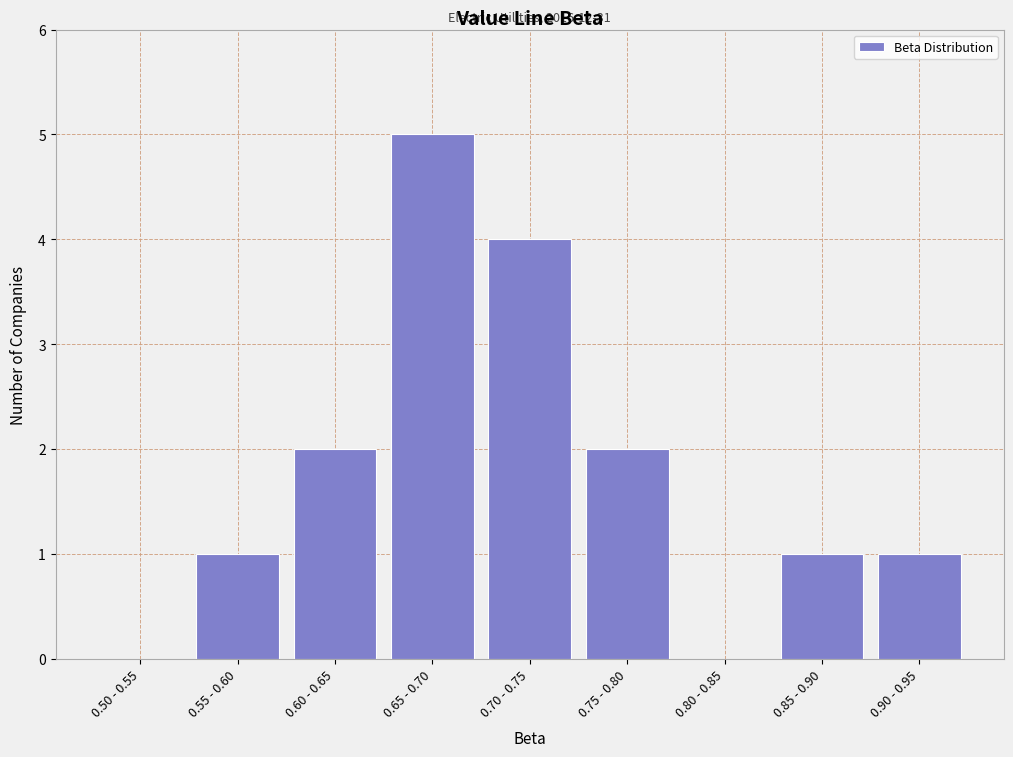

Reading right to left, transcribe all the data shown in this chart.

0.90 - 0.95=1	0.85 - 0.90=1	0.80 - 0.85=0	0.75 - 0.80=2	0.70 - 0.75=4	0.65 - 0.70=5	0.60 - 0.65=2	0.55 - 0.60=1	0.50 - 0.55=0